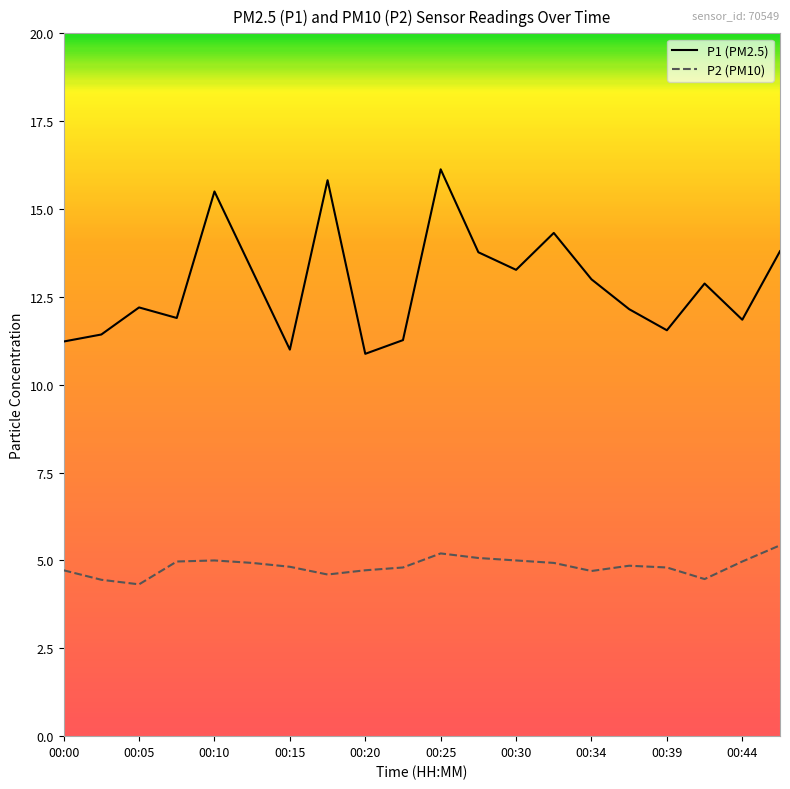

Rank the series by their maximum value, from highest to lowest.

P1 (PM2.5), P2 (PM10)